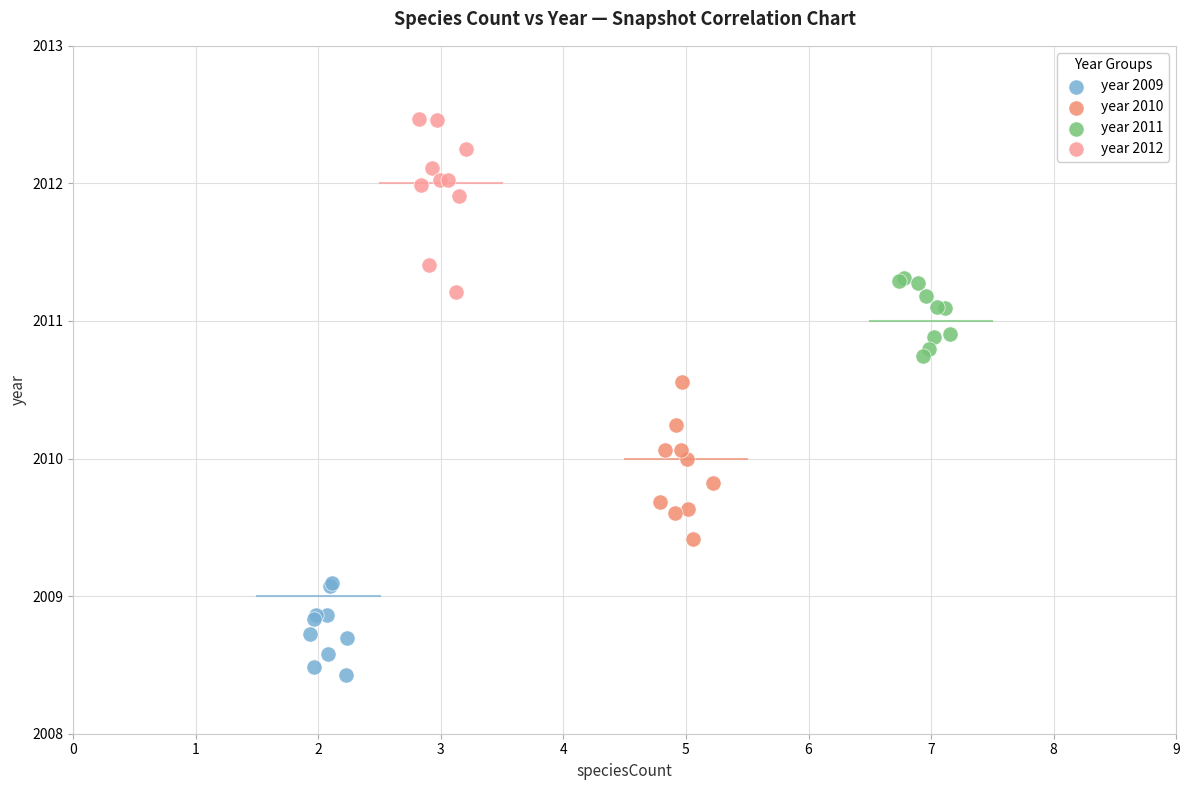

What are all the series names shown in the legend?

year 2009, year 2010, year 2011, year 2012